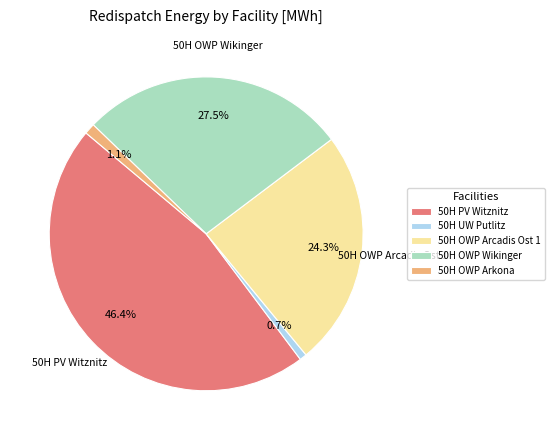

Count the number of slices in the pie.

5